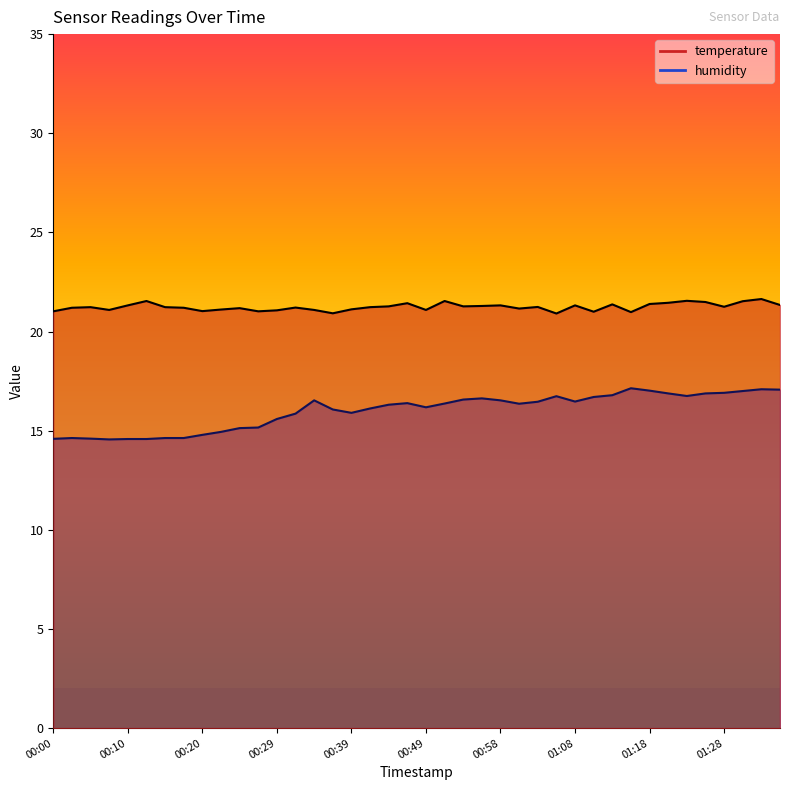

Rank the categories by humidity value from highest to lowest.

01:15, 01:32, 01:35, 01:18, 01:30, 01:28, 01:20, 01:25, 01:13, 01:23, 01:06, 01:11, 00:56, 00:54, 00:34, 00:58, 01:08, 01:03, 00:46, 00:51, 01:01, 00:44, 00:49, 00:41, 00:37, 00:39, 00:32, 00:29, 00:27, 00:24, 00:22, 00:20, 00:03, 00:15, 00:17, 00:05, 00:00, 00:10, 00:12, 00:07